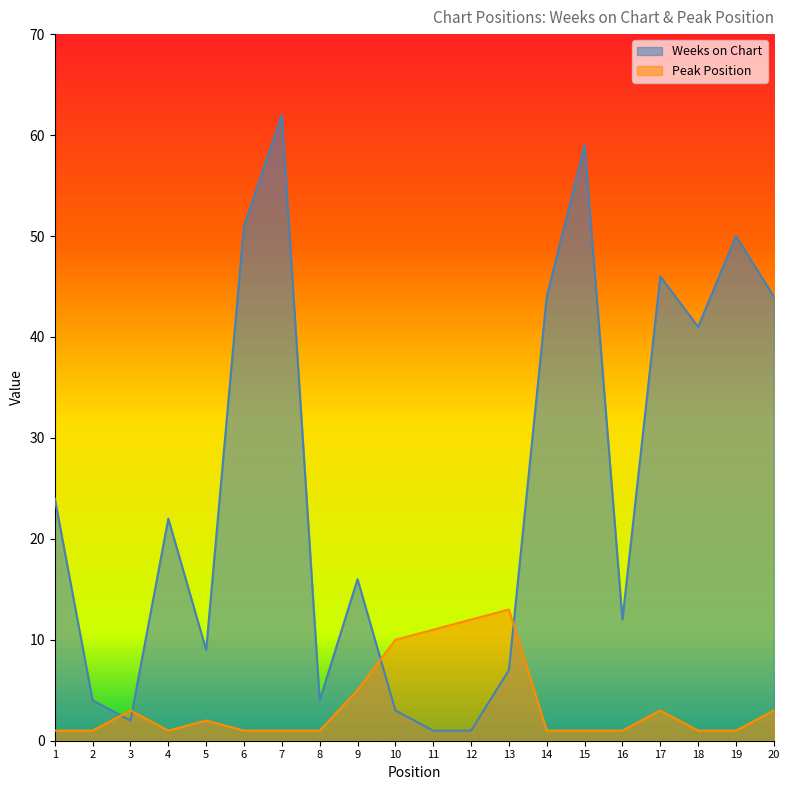

Where do Peak Position and Weeks on Chart first cross each other?

2 and 3